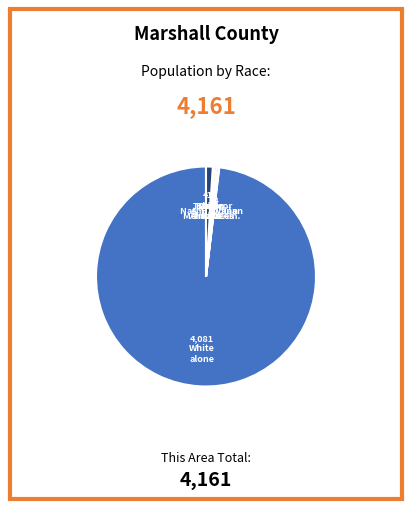

Does any single category account for the majority?

Yes